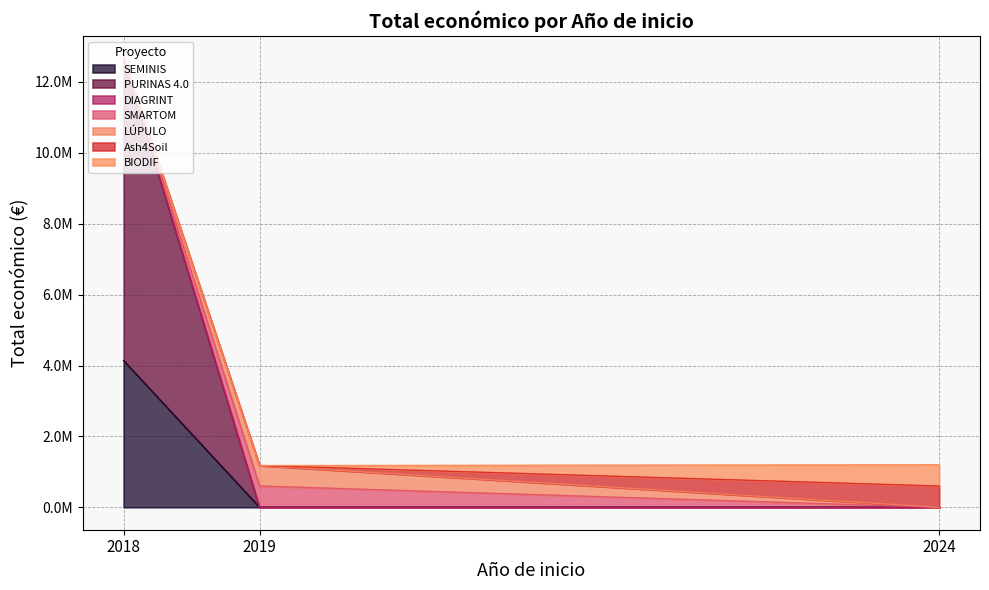

Does the chart have visible grid lines?

Yes